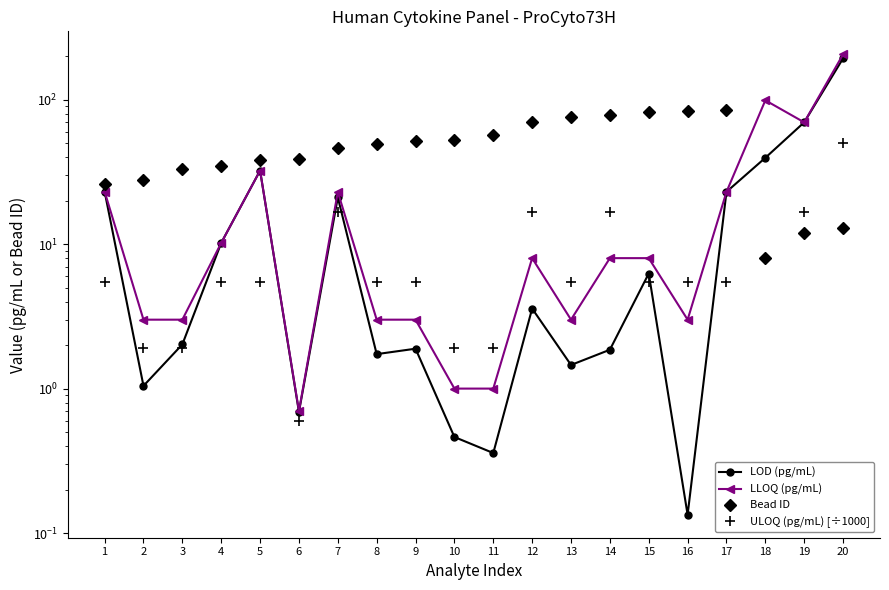

Reading left to right, transcribe all the data shown in this chart.

LOD (pg/mL): 1=23.1	2=1.0	3=2.0	4=10.2	5=32.3	6=0.7	7=21.1	8=1.7	9=1.9	10=0.5	11=0.4	12=3.6	13=1.5	14=1.9	15=6.3	16=0.1	17=23.0	18=39.6	19=69.7	20=193.2
LLOQ (pg/mL): 1=23.1	2=3.0	3=3.0	4=10.2	5=32.3	6=0.7	7=23.0	8=3.0	9=3.0	10=1.0	11=1.0	12=8.0	13=3.0	14=8.0	15=8.0	16=3.0	17=23.0	18=99.0	19=69.7	20=206.0
Bead ID: 1=26.0	2=28.0	3=33.0	4=35.0	5=38.0	6=39.0	7=46.0	8=49.0	9=52.0	10=53.0	11=57.0	12=70.0	13=76.0	14=78.0	15=82.0	16=84.0	17=85.0	18=8.0	19=12.0	20=13.0
ULOQ (pg/mL) [÷1000]: 1=5.5	2=1.9	3=1.9	4=5.5	5=5.5	6=0.6	7=16.6	8=5.5	9=5.5	10=1.9	11=1.9	12=16.6	13=5.5	14=16.6	15=5.5	16=5.5	17=5.5	18=8.0	19=16.6	20=50.0